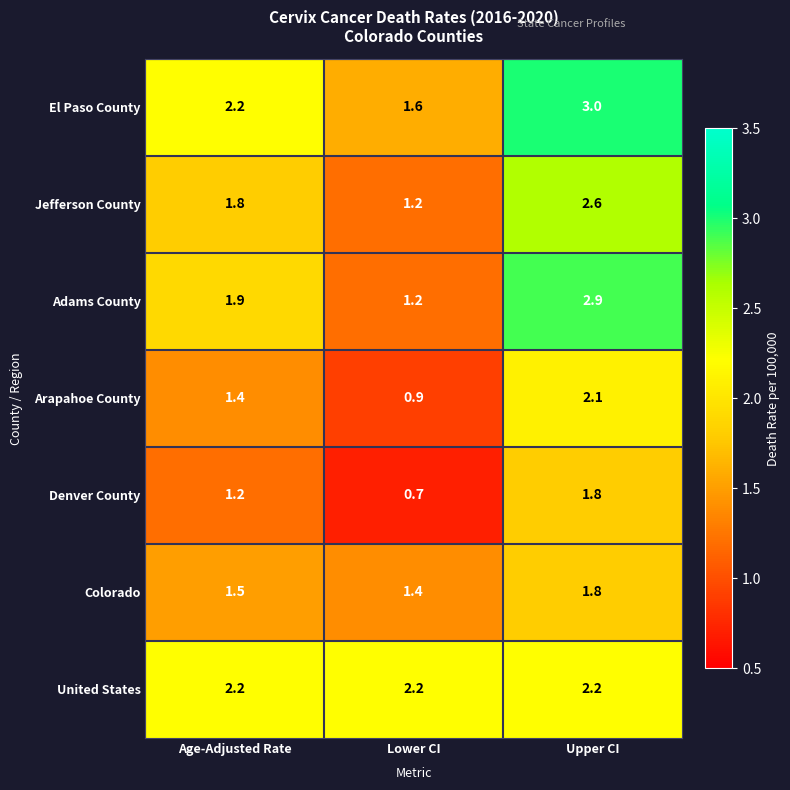

Which category has the lowest value across all series?

Lower CI